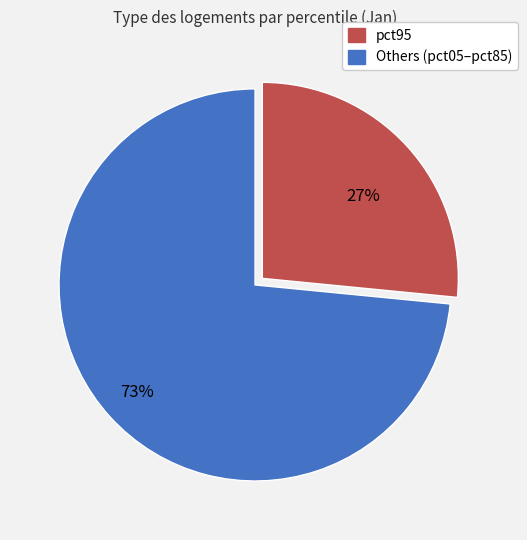

To the nearest percent, what is the average slice percentage?

50%